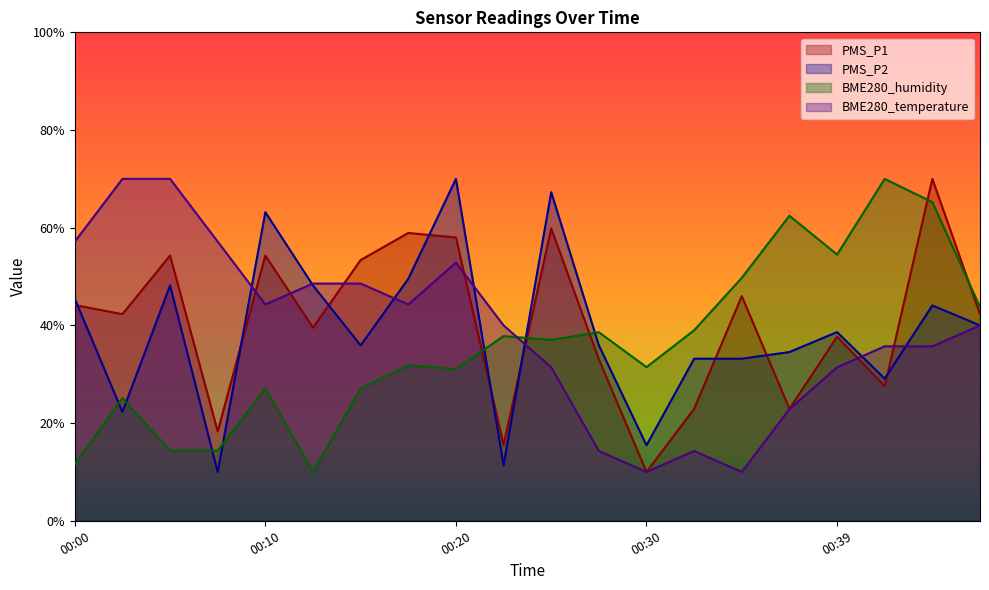

How many data points in PMS_P2 are above 38?

10